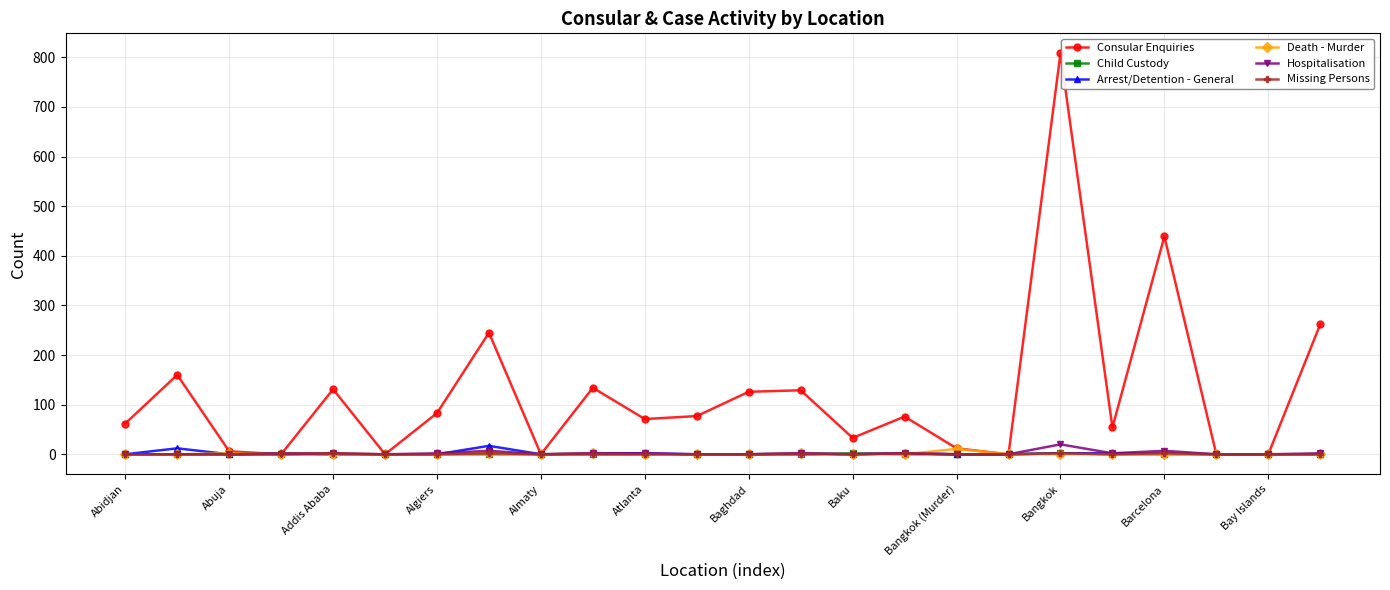

What is the average value of the Consular Enquiries series?

121